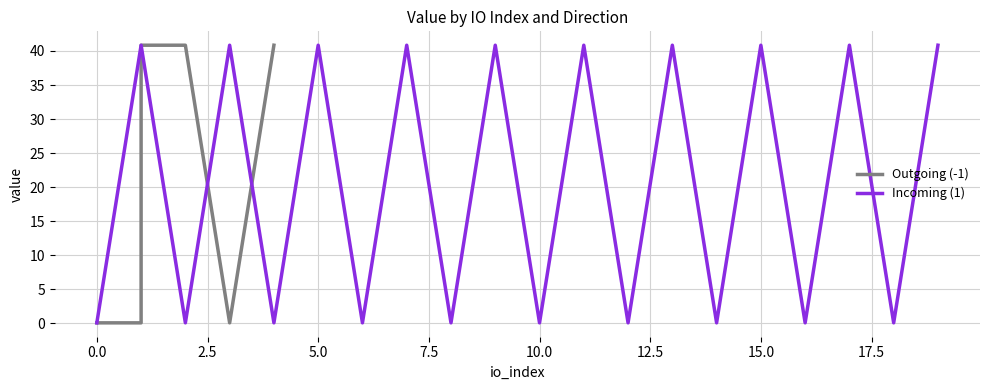

The Incoming (1) series shows 0.1 at 10.0. True or false?

True